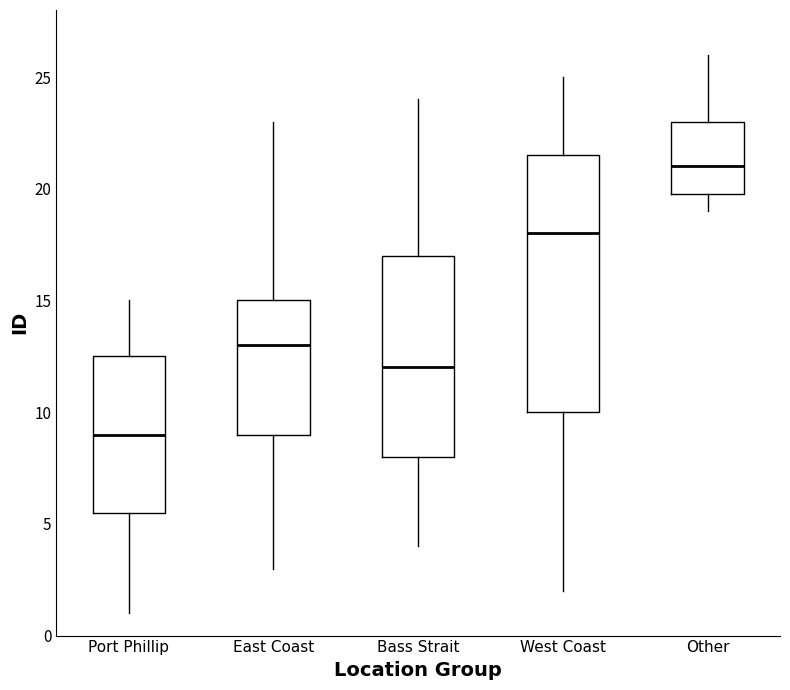

Where is the upper edge of the box for West Coast on the y-axis? The values are not printed on the chart, so give them approximately, as read against the axis.

21.5